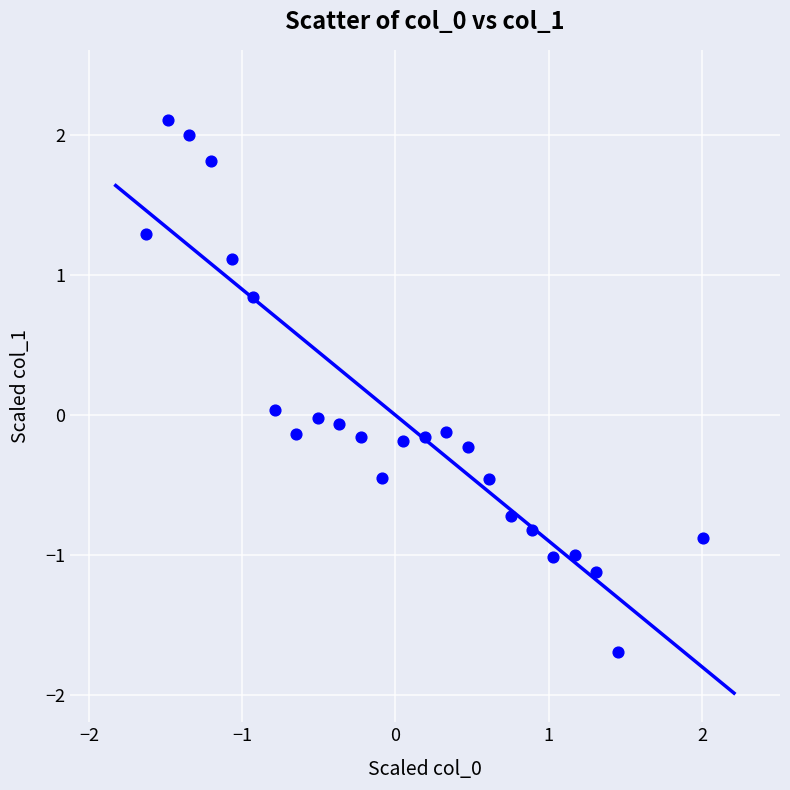

What is the range of Y values (max minus min)?

3.8